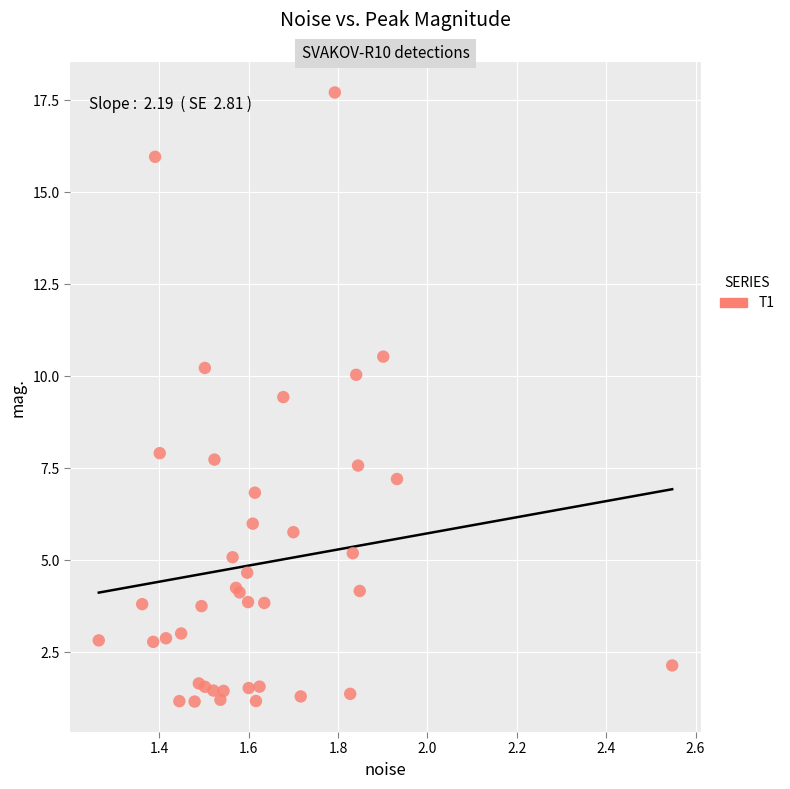

What Y value in the scatter plot is closest to 9?

9.4